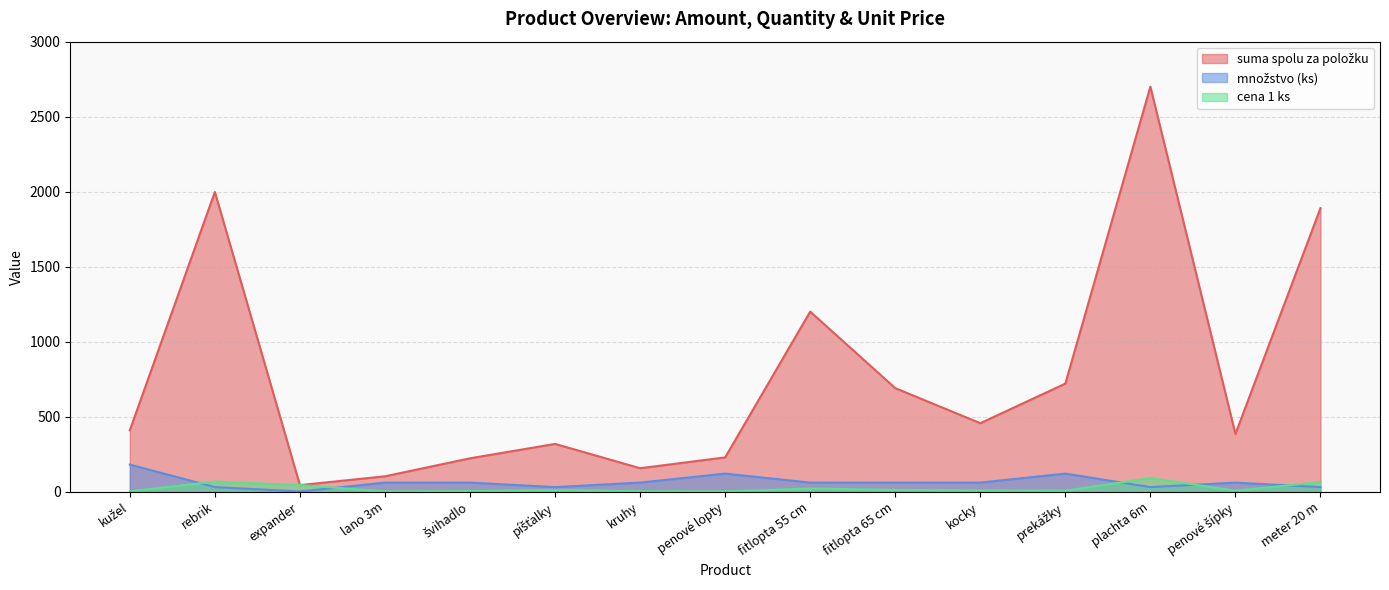

How many distinct data groups are displayed?

3